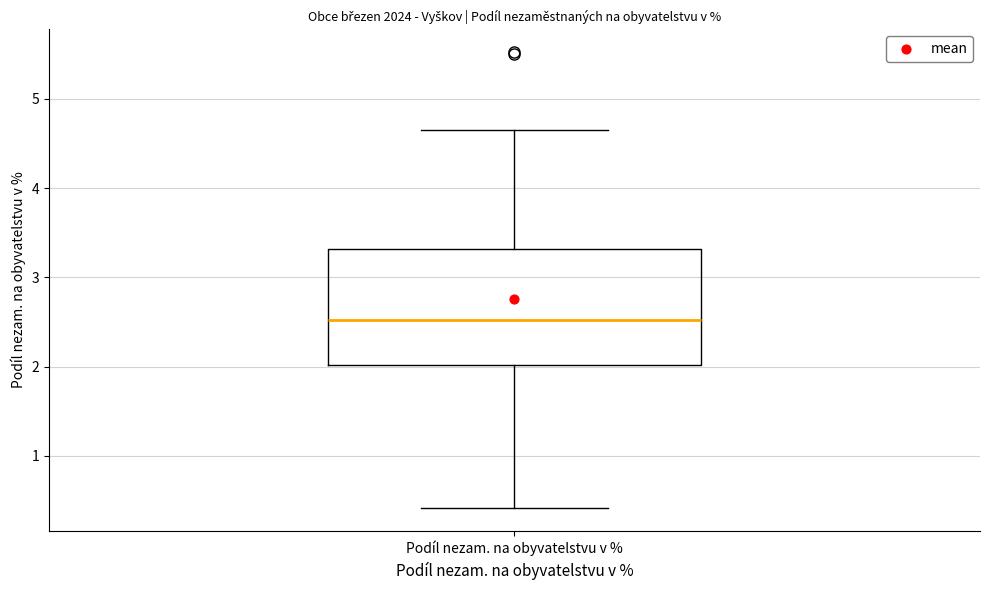

Transcribe this box plot: give where the median line is, the range the box spans, and where the two whiskers end, as read against the y-axis. The values are not printed on the chart, so give them approximately, as read against the axis.

median 2.5, box 2.0 to 3.3, whiskers 0.4 to 4.7